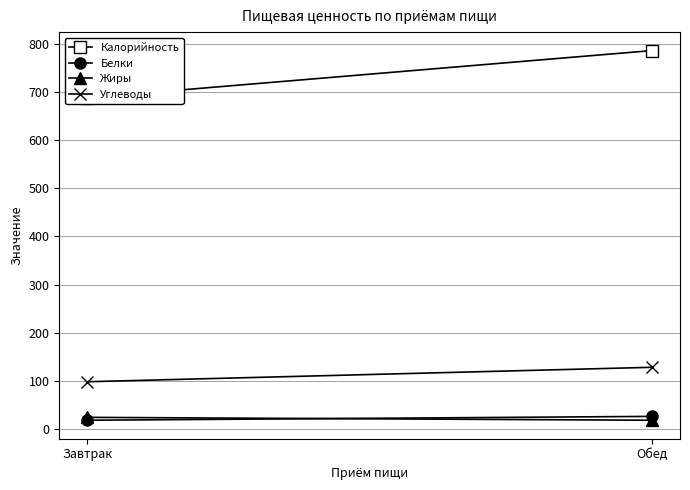

How many data points in Углеводы are less than 128?

1